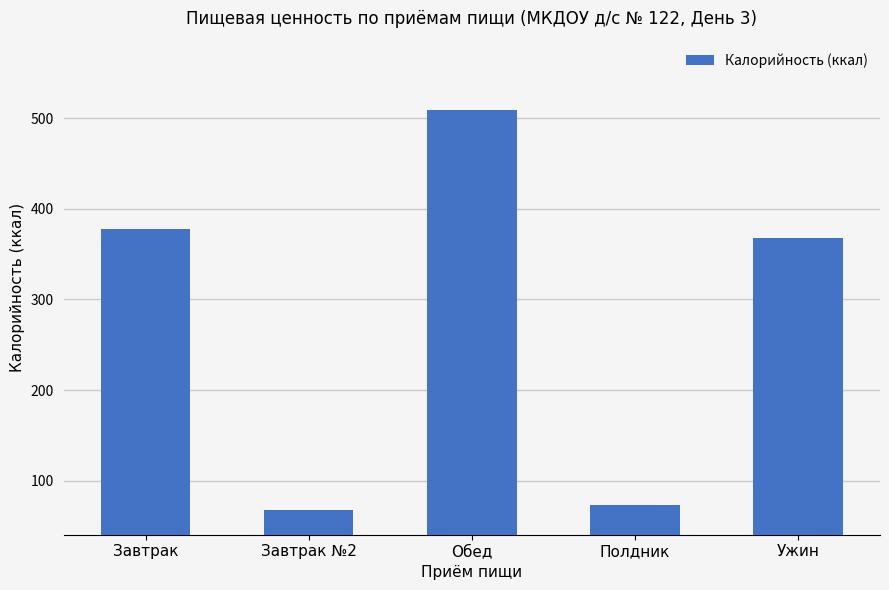

The chart shows a value of 509.3 at Обед. True or false?

True